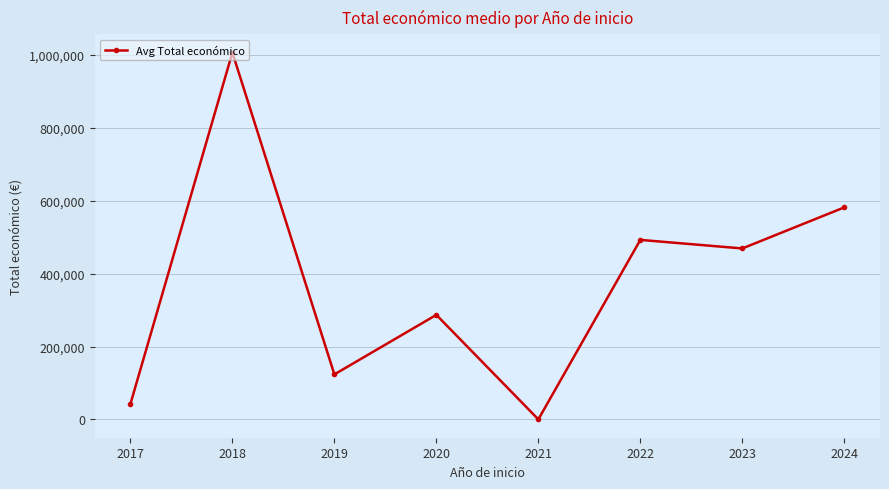

Where is the first local maximum?

2018